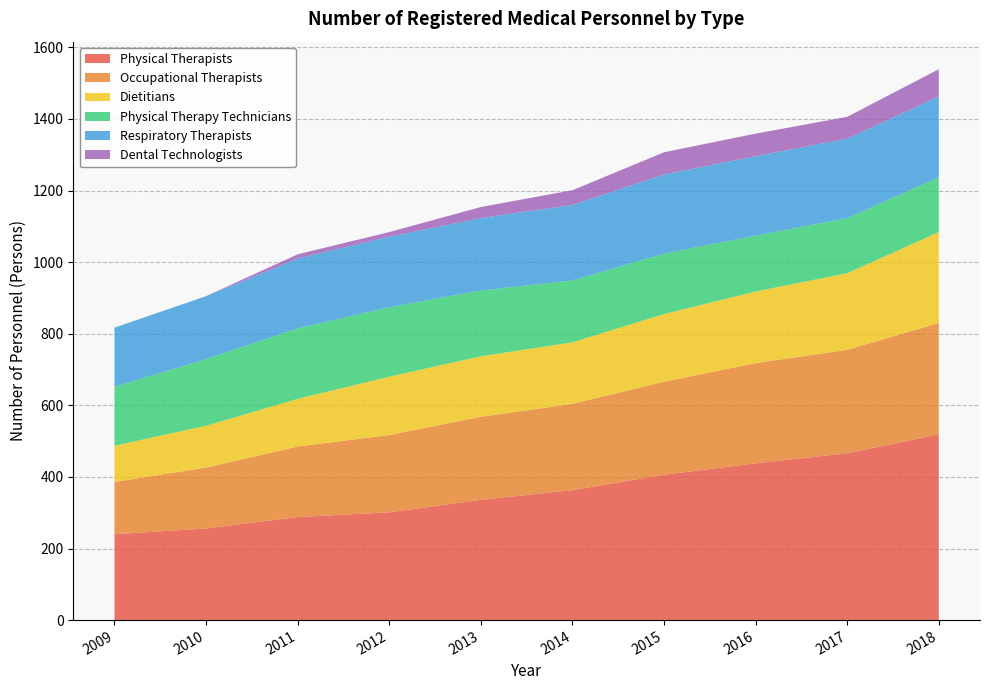

Reading right to left, transcribe all the data shown in this chart.

Physical Therapists: 2018=519	2017=466	2016=438	2015=406	2014=363	2013=336	2012=301	2011=288	2010=256	2009=240
Occupational Therapists: 2018=311	2017=289	2016=280	2015=260	2014=241	2013=232	2012=216	2011=197	2010=170	2009=146
Dietitians: 2018=254	2017=214	2016=200	2015=189	2014=172	2013=169	2012=163	2011=133	2010=117	2009=101
Physical Therapy Technicians: 2018=153	2017=154	2016=156	2015=169	2014=173	2013=184	2012=194	2011=197	2010=186	2009=165
Respiratory Therapists: 2018=226	2017=222	2016=222	2015=221	2014=211	2013=202	2012=197	2011=195	2010=176	2009=165
Dental Technologists: 2018=76	2017=61	2016=63	2015=62	2014=41	2013=31	2012=13	2011=12	2010=0	2009=0